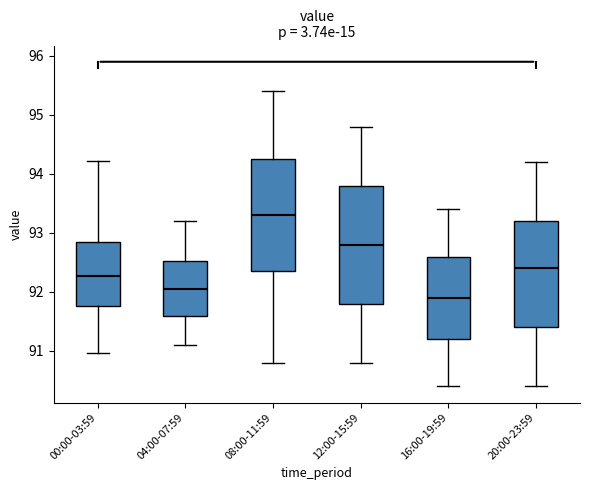

Where does the upper whisker of the box for 20:00-23:59 end on the y-axis? The values are not printed on the chart, so give them approximately, as read against the axis.

94.2